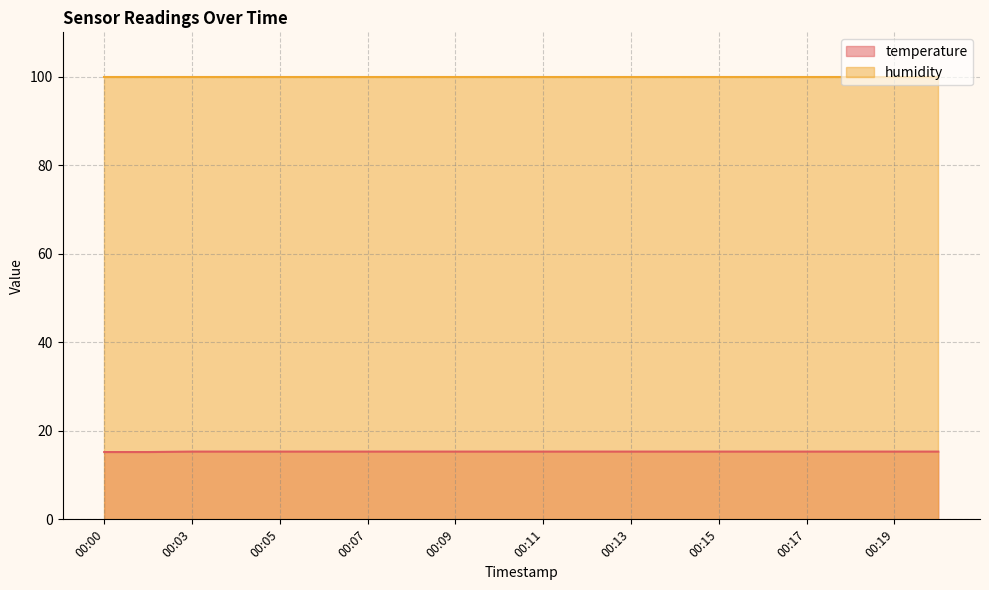

Count the number of data series in this chart.

2